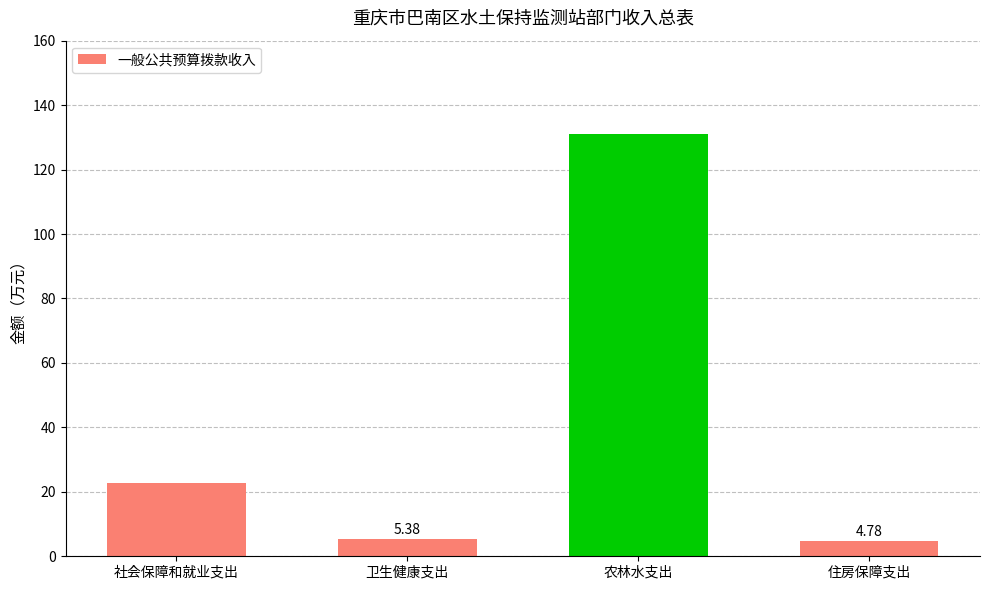

Between 住房保障支出 and 社会保障和就业支出, which is larger?

社会保障和就业支出